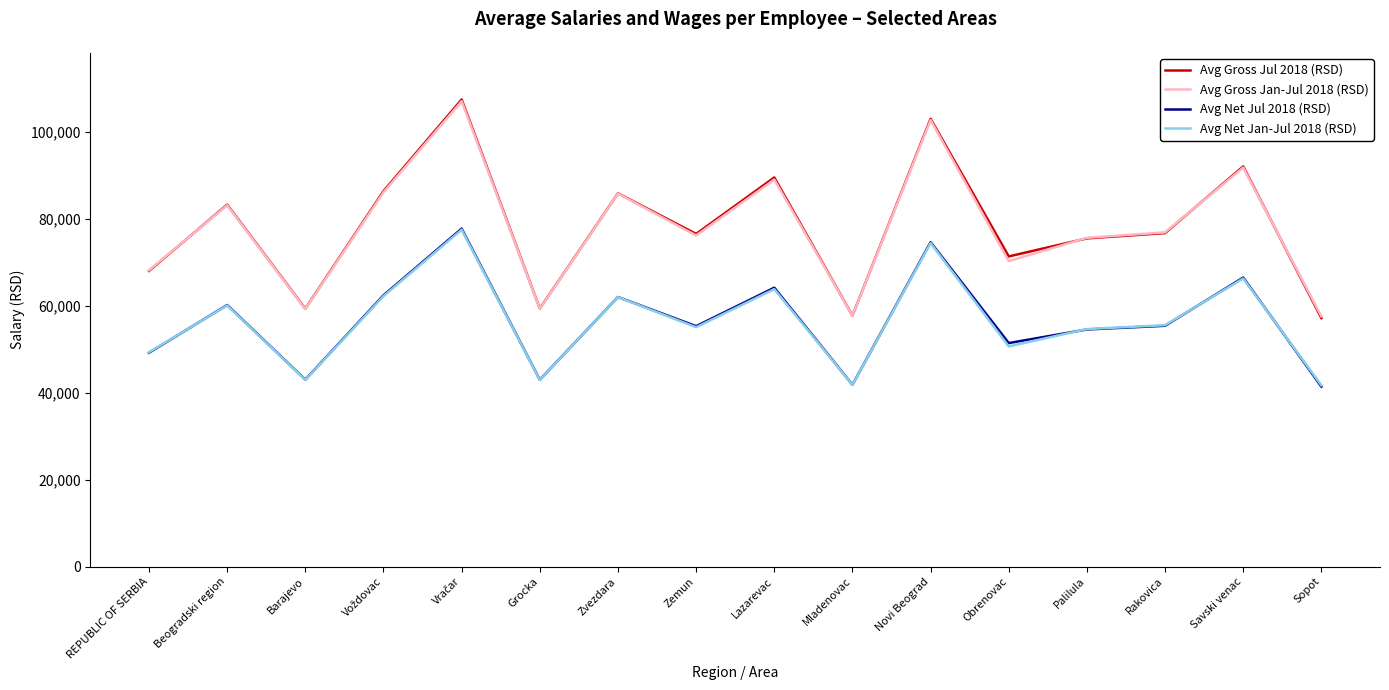

In Avg Net Jan-Jul 2018 (RSD), how many points are lower than both neighbors (excluding endpoints)?

5